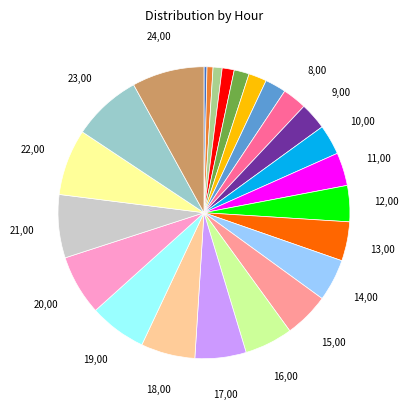

How many segments does this pie chart have?

24